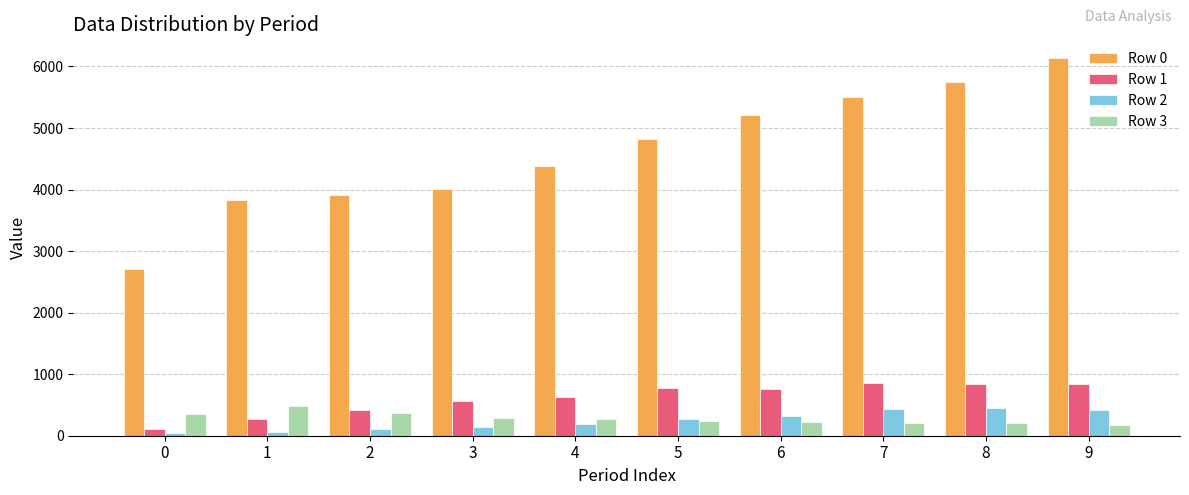

At which category is the sum across all series the highest?

9